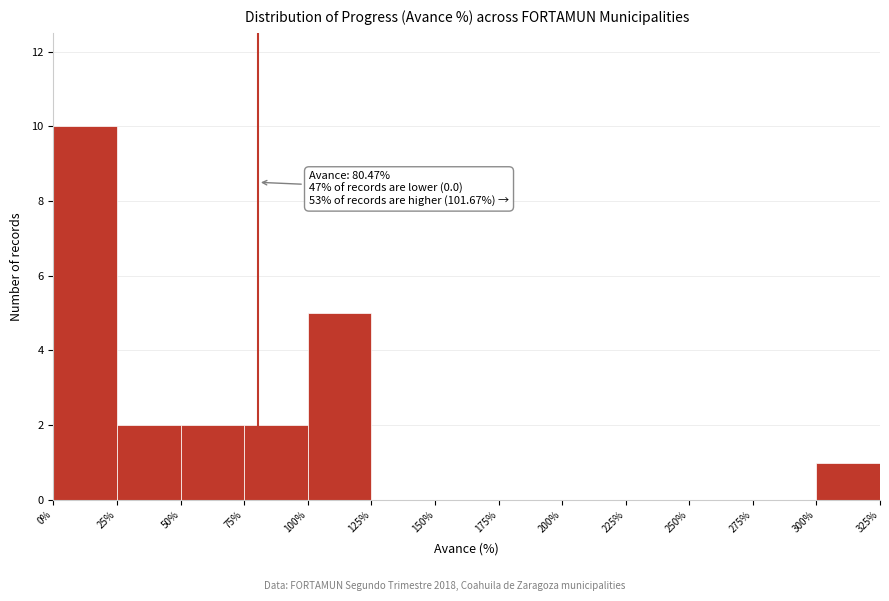

Over which range of the x-axis is the bar tallest?

0% to 25%